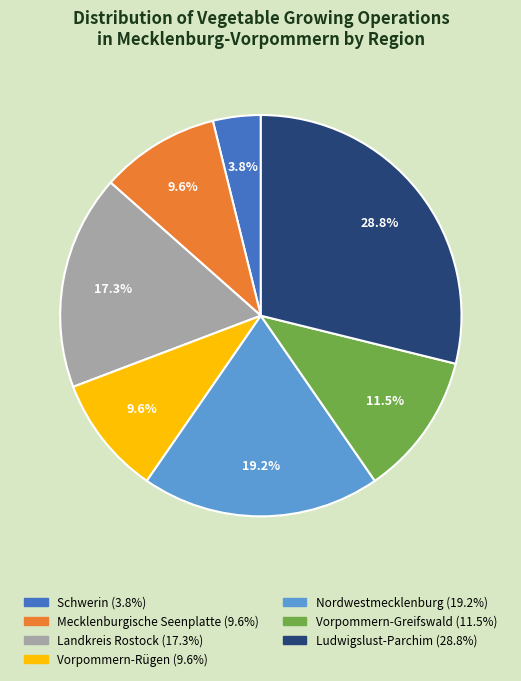

To the nearest percent, what is the average slice percentage?

14%